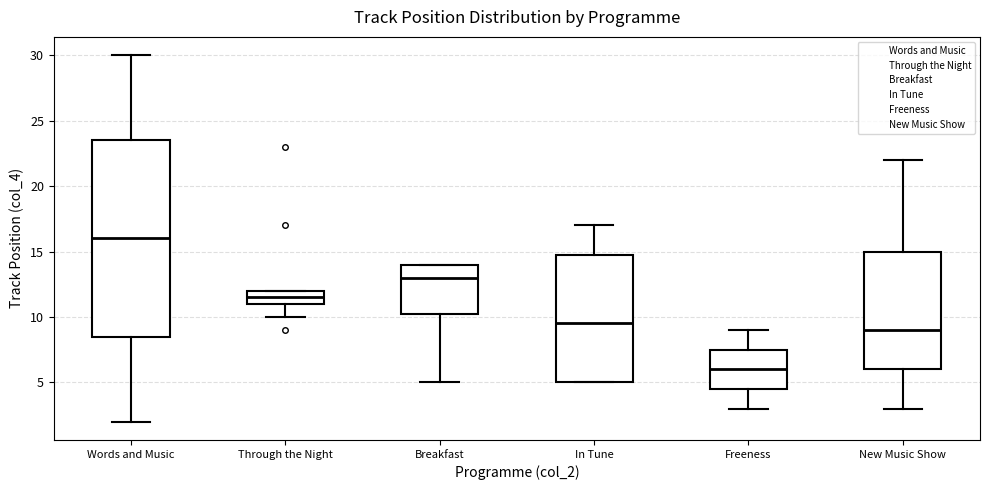

Which box is the tallest, from its lower edge to its upper edge?

Words and Music